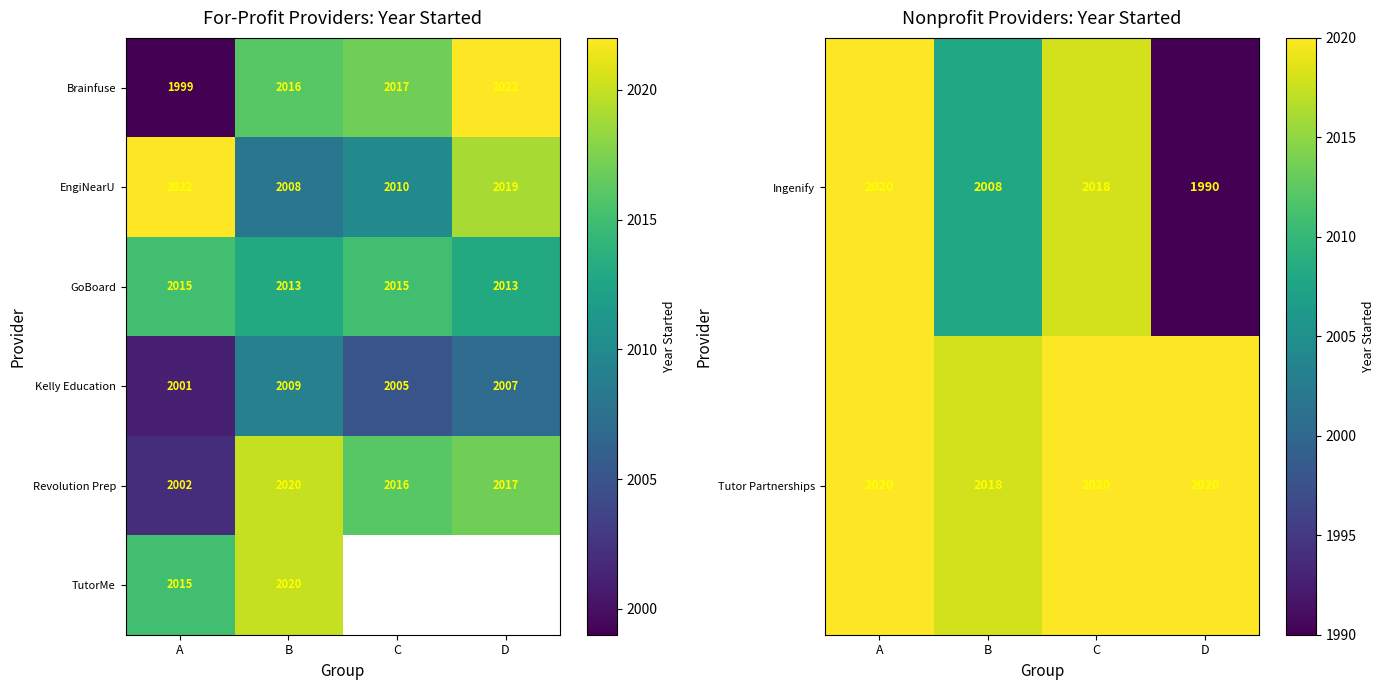

Where is Revolution Prep nearest to the value 2011?

C